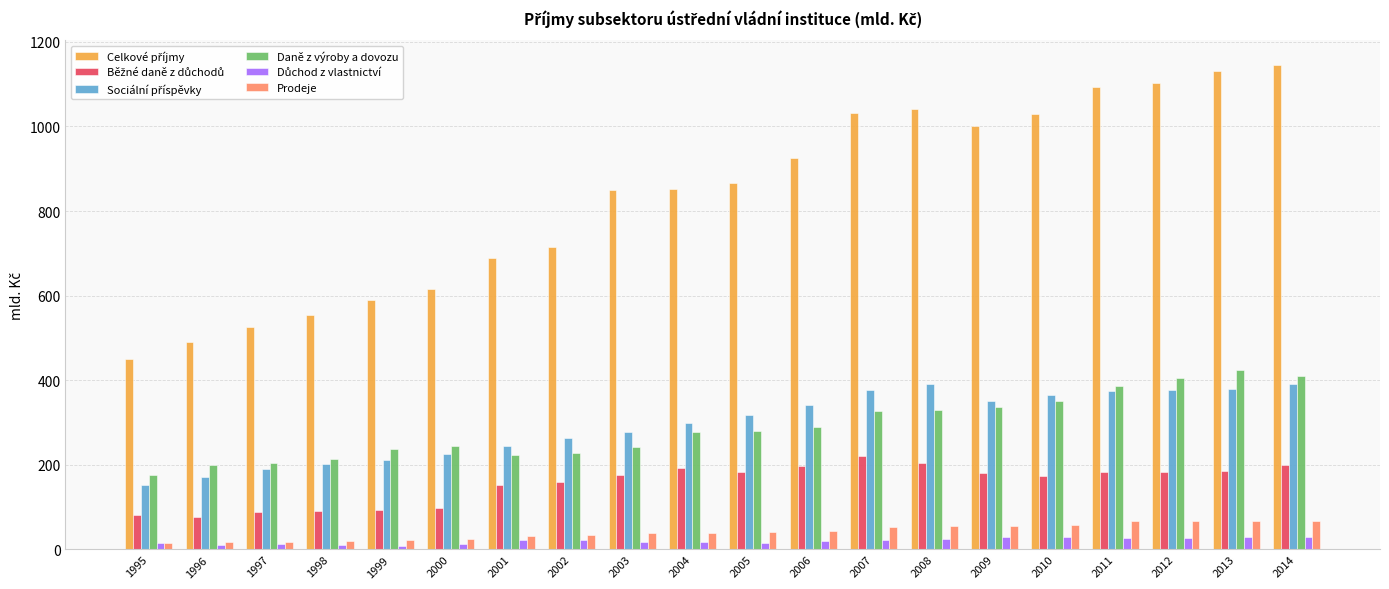

True or false: Daně z výroby a dovozu has a value of 350.3 at 2010.

True